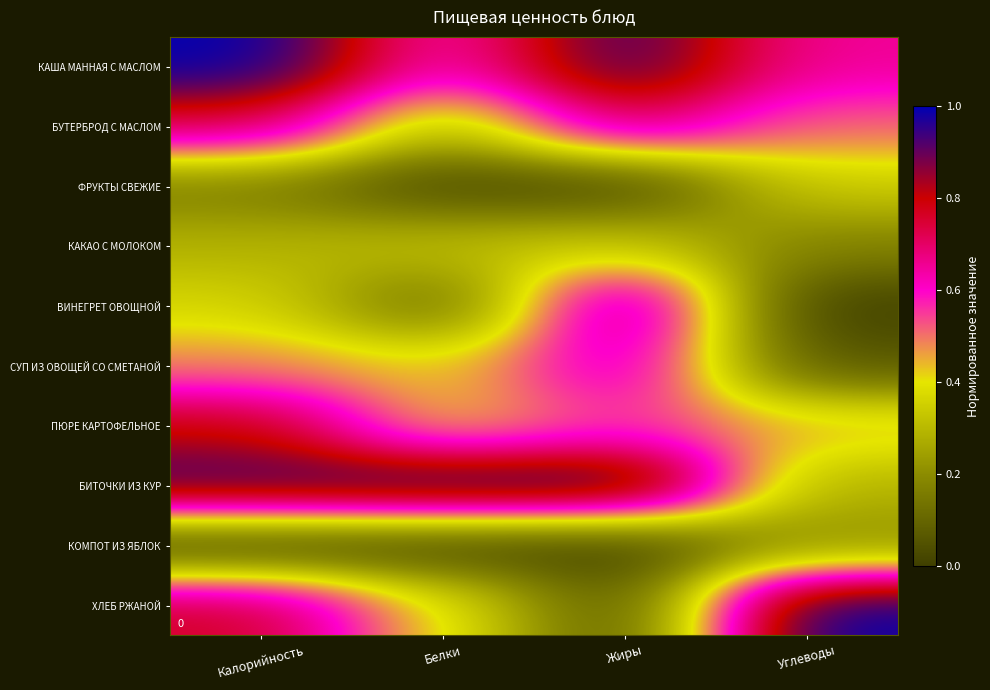

Which has a higher value, Калорийность or Белки?

Калорийность